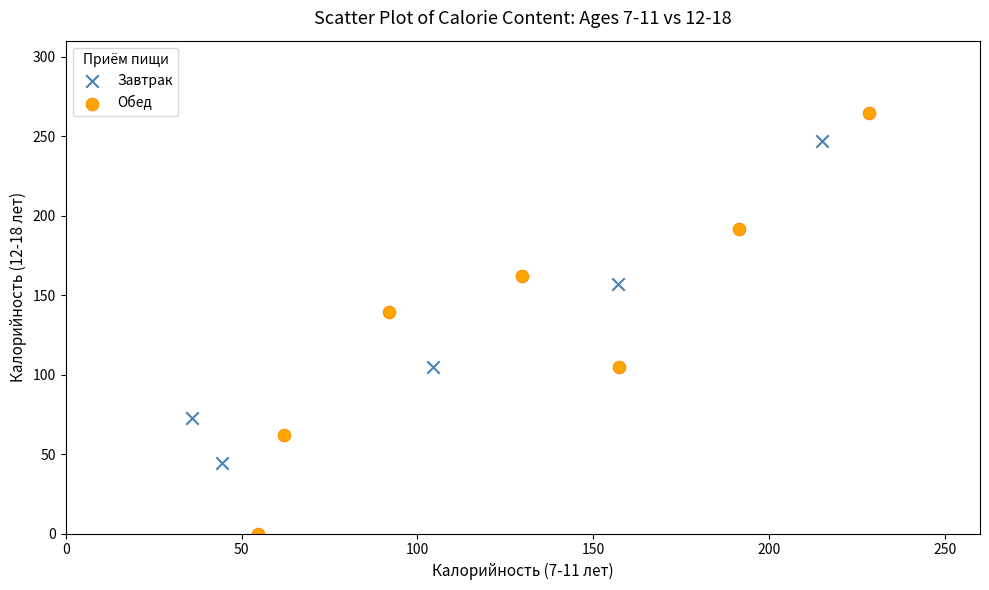

What are all the series names shown in the legend?

Завтрак, Обед